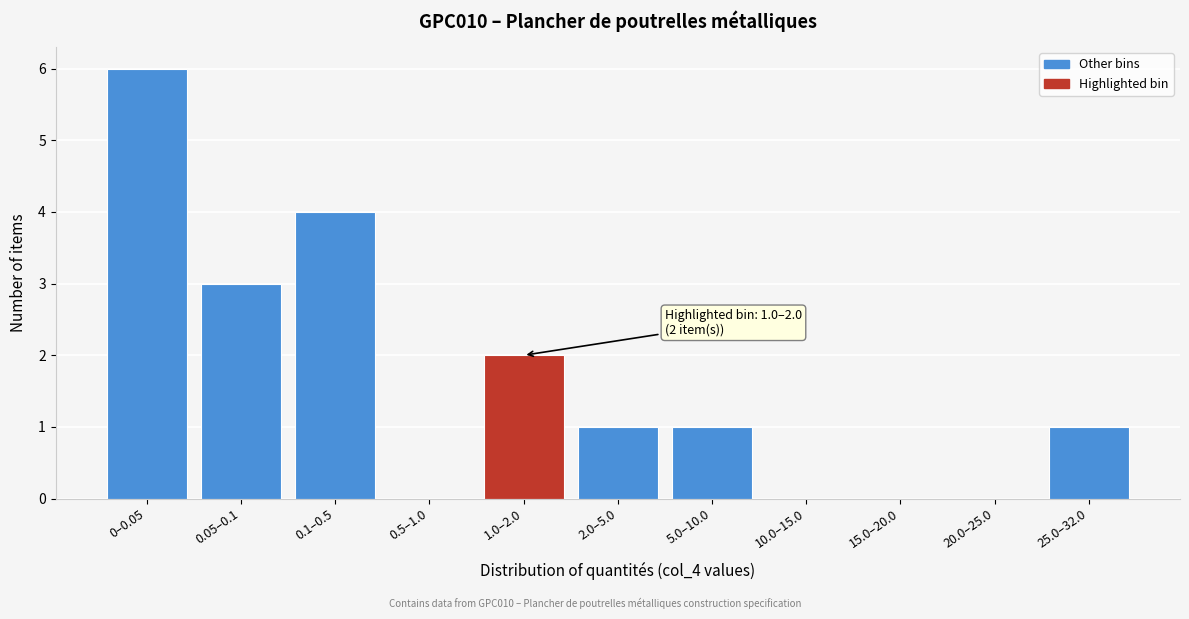

Reading right to left, transcribe all the data shown in this chart.

25.0–32.0=1	20.0–25.0=0	15.0–20.0=0	10.0–15.0=0	5.0–10.0=1	2.0–5.0=1	1.0–2.0=2	0.5–1.0=0	0.1–0.5=4	0.05–0.1=3	0–0.05=6